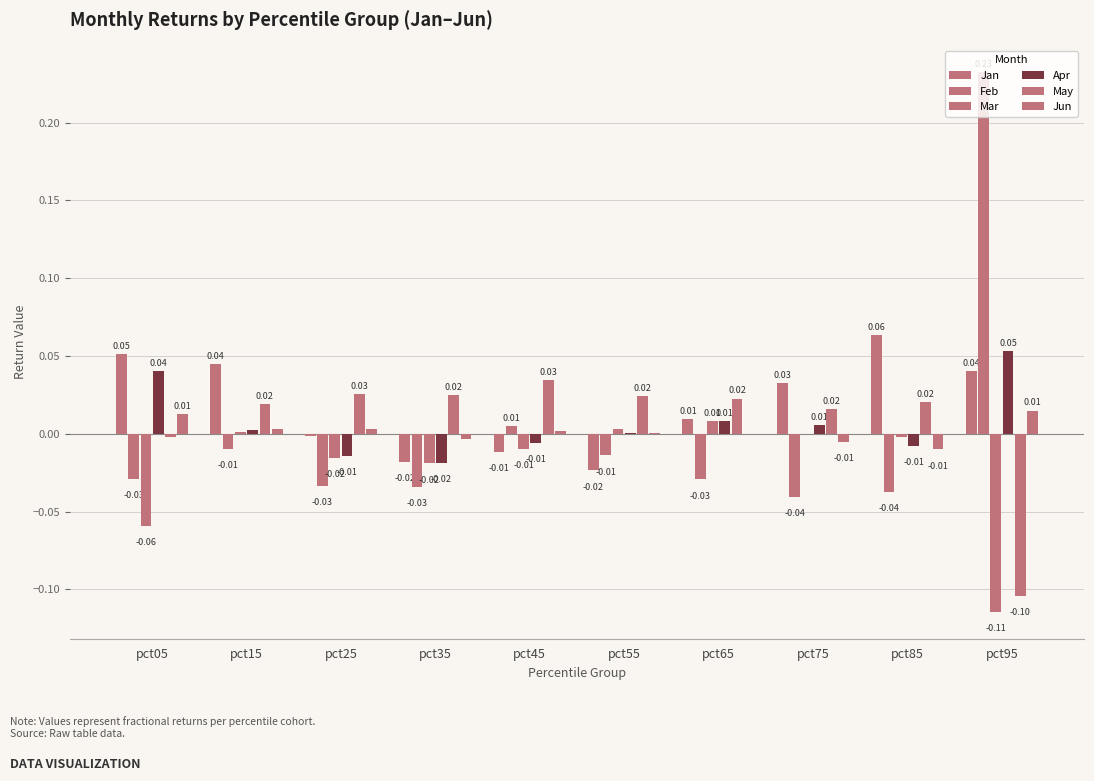

How many data points in Jan are above 0?

6